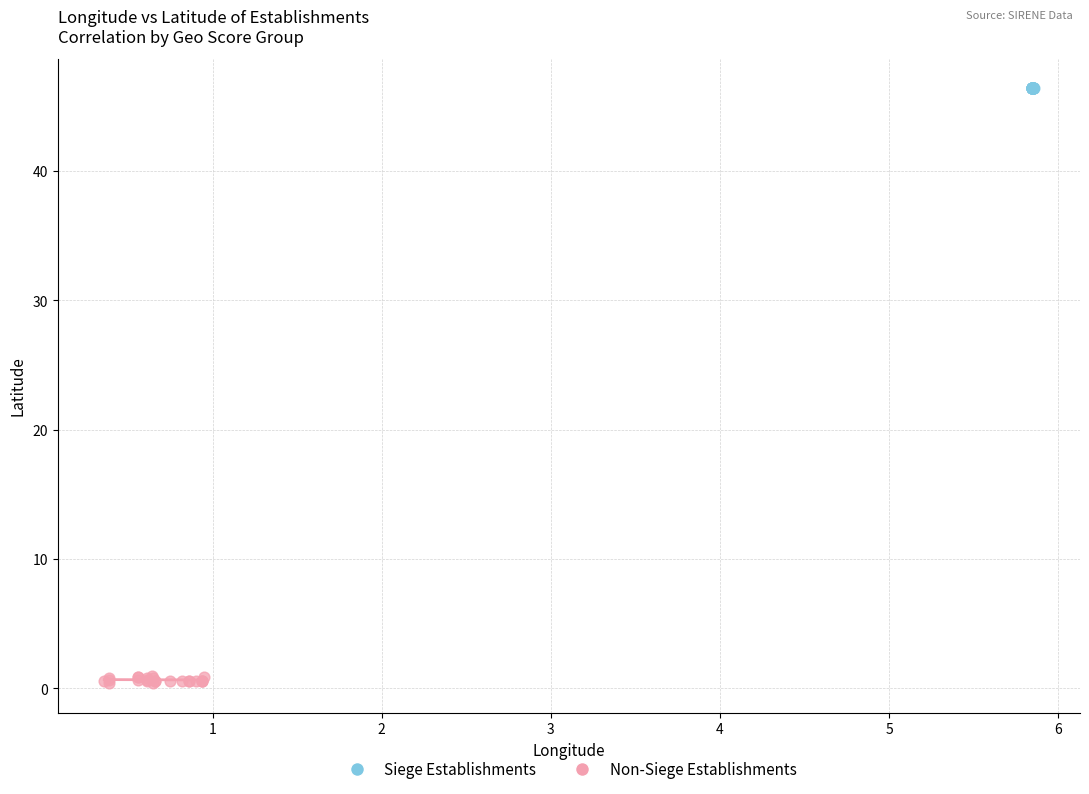

Which series contains the lowest Y value?

Non-Siege Establishments